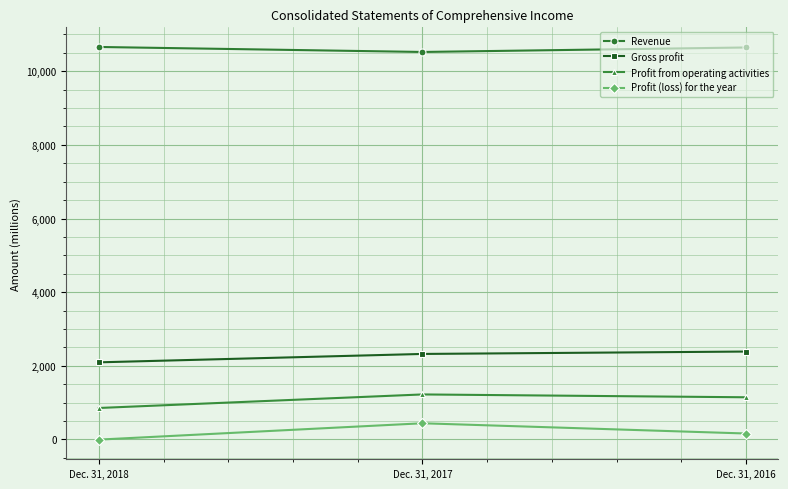

How many values in Profit (loss) for the year are above zero?

2